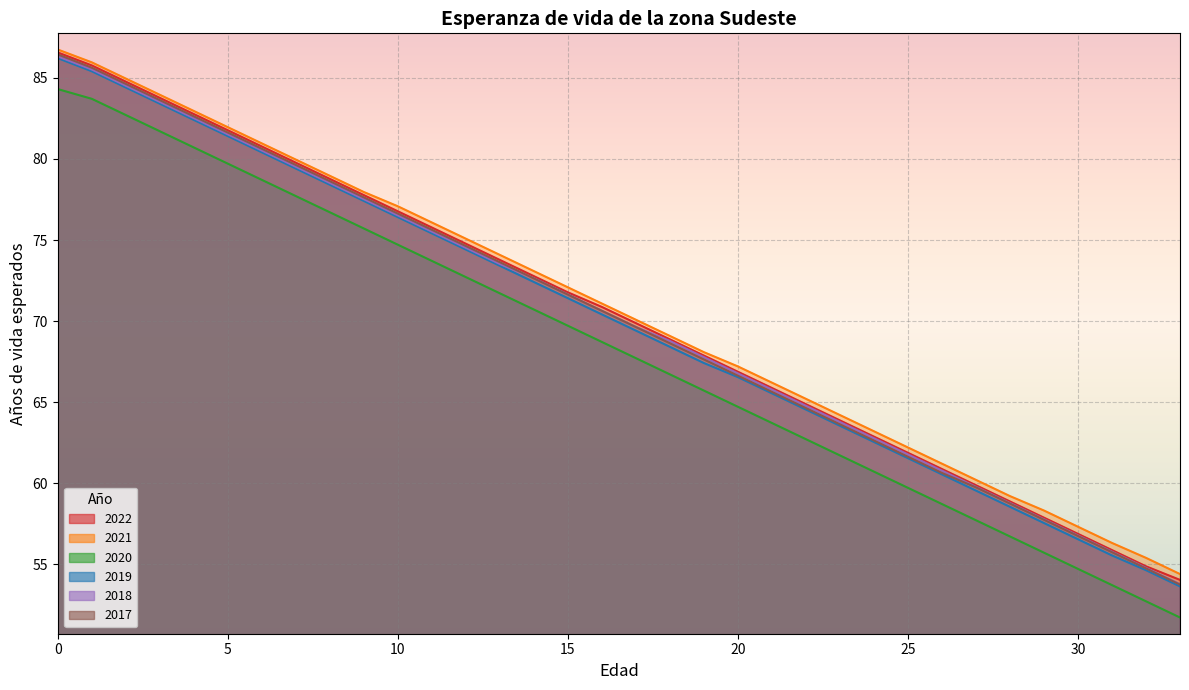

True or false: 2021 and 2020 intersect in this chart.

False